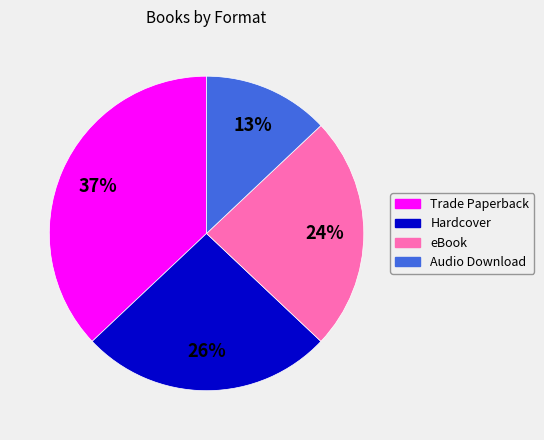

To the nearest percent, what is the difference between the eBook and Hardcover slice percentages?

2%